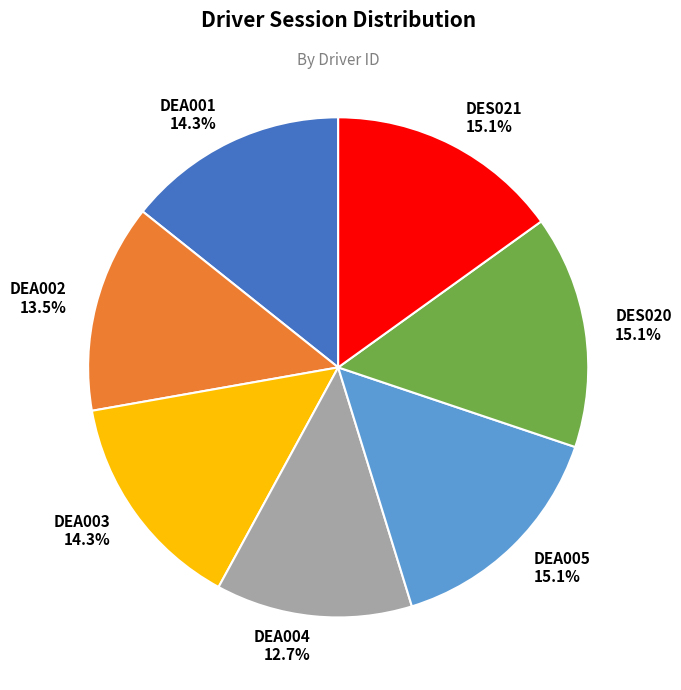

Is DEA002 the majority of the pie?

No